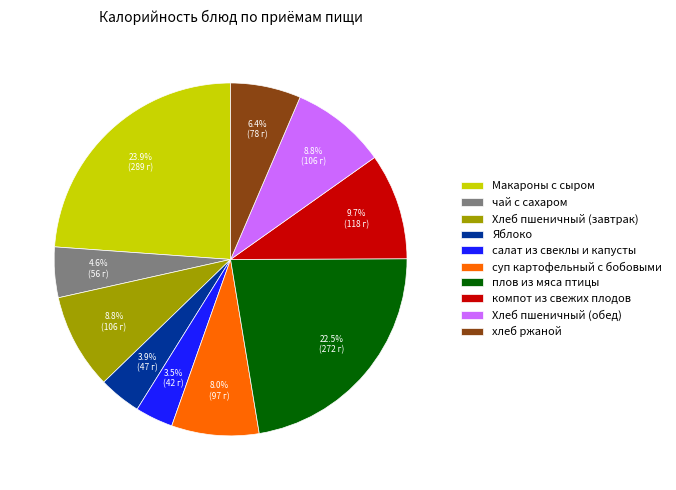

Does any single category account for the majority?

No